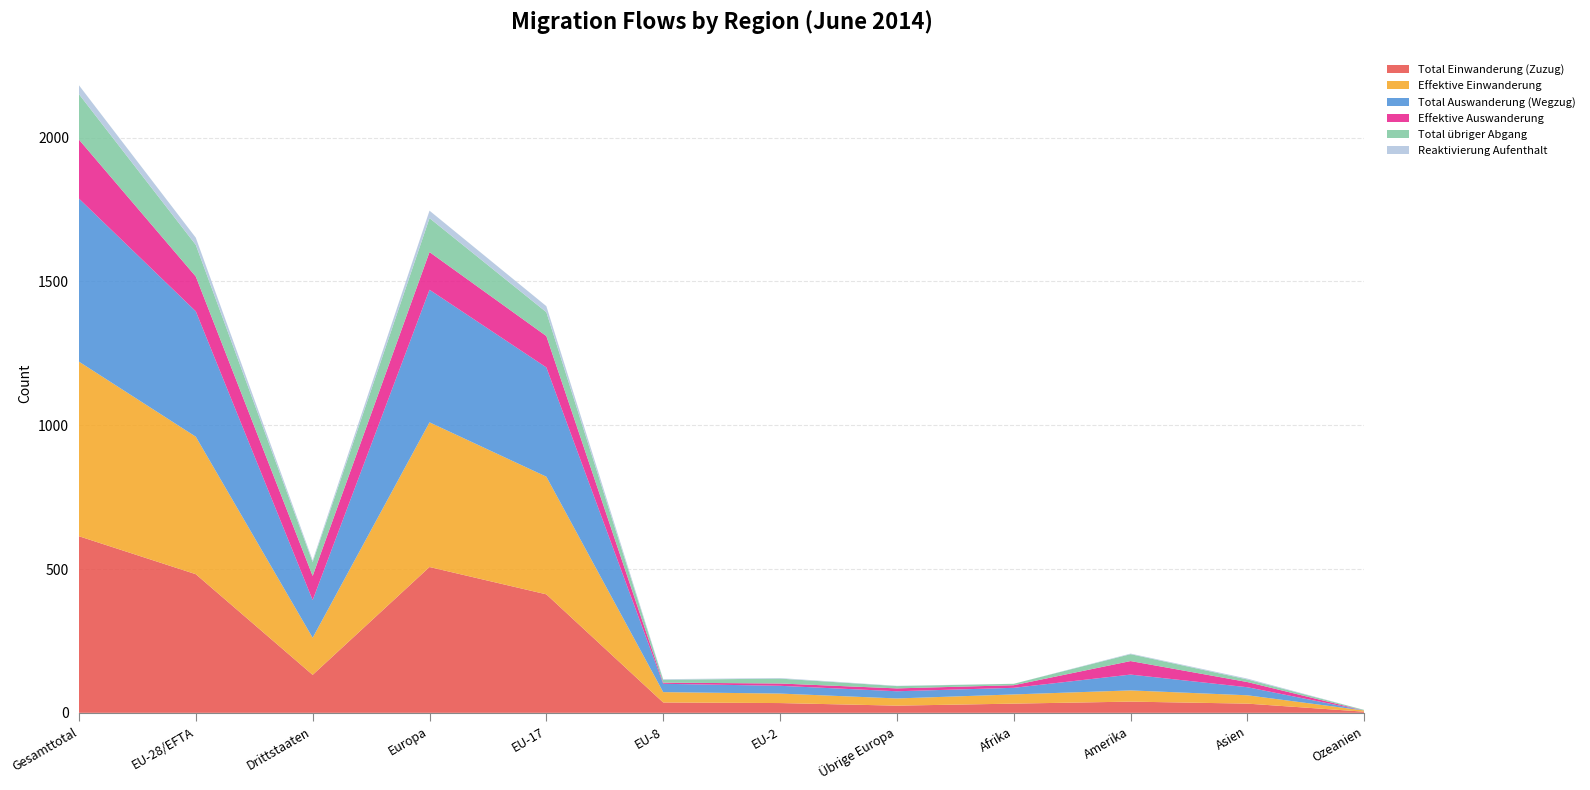

Reading left to right, list all the values displayed in this chart.

Total Einwanderung (Zuzug): 614	482	132	507	412	36	34	25	32	39	32	4
Effektive Einwanderung: 607	478	129	503	409	36	33	25	32	39	29	4
Total Auswanderung (Wegzug): 567	436	131	461	380	29	27	25	23	55	28	0
Effektive Auswanderung: 205	121	84	131	109	4	8	10	9	47	18	0
Total übriger Abgang: 158	110	48	118	83	10	17	8	5	24	9	2
Reaktivierung Aufenthalt: 31	25	6	26	21	2	2	1	0	2	3	0